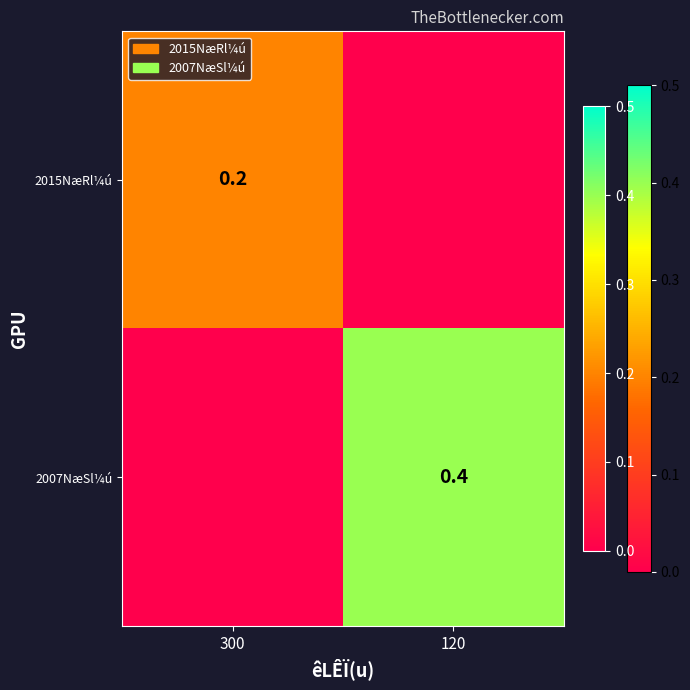

The 2007NæSl¼ú series shows 0.6 at 120. True or false?

False